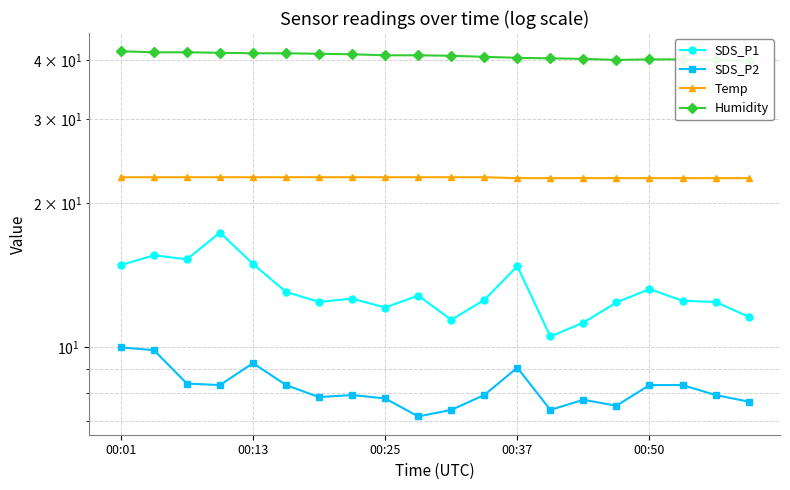

True or false: Temp has more than 1 points higher than both neighbors.

False